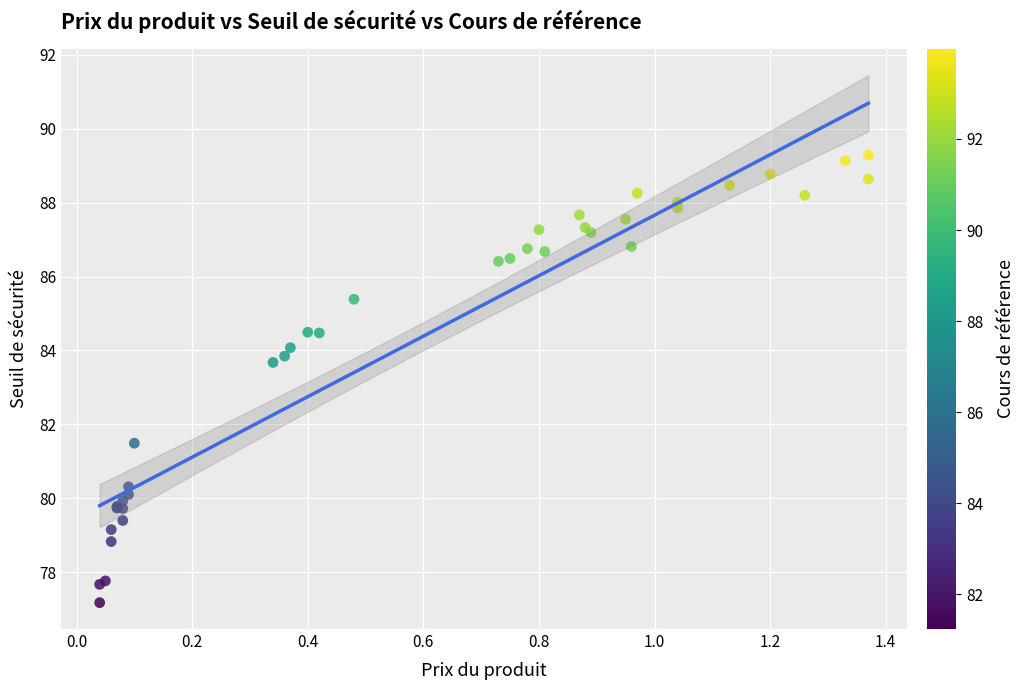

What Y value in the scatter plot is closest to 83?

83.7